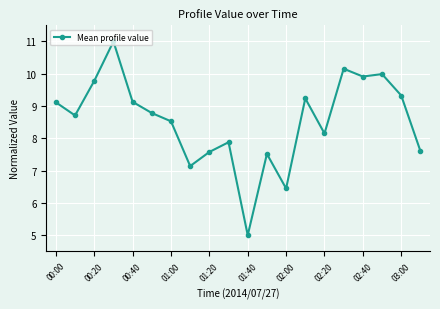

What is the smallest value displayed?

5.0